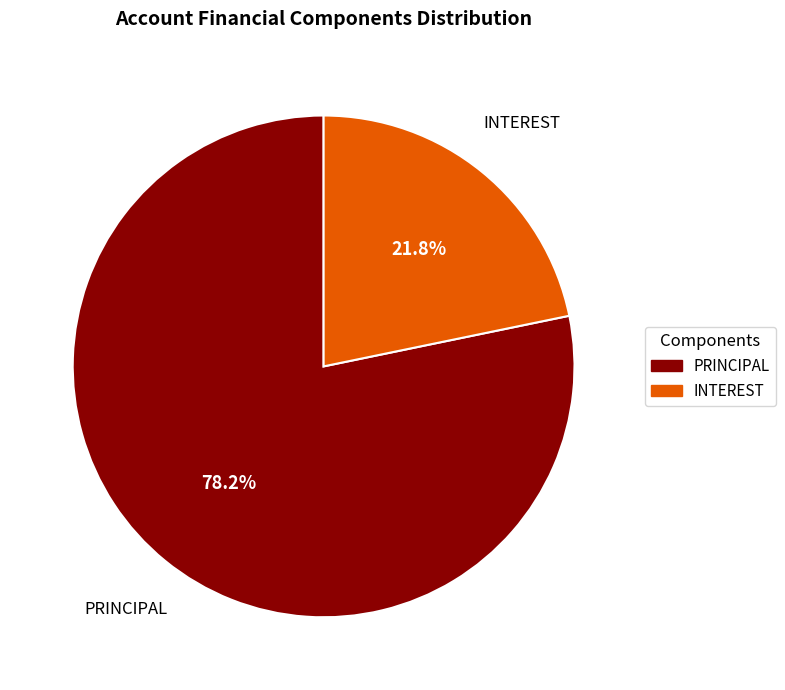

Is there any slice that represents more than half of the pie?

Yes